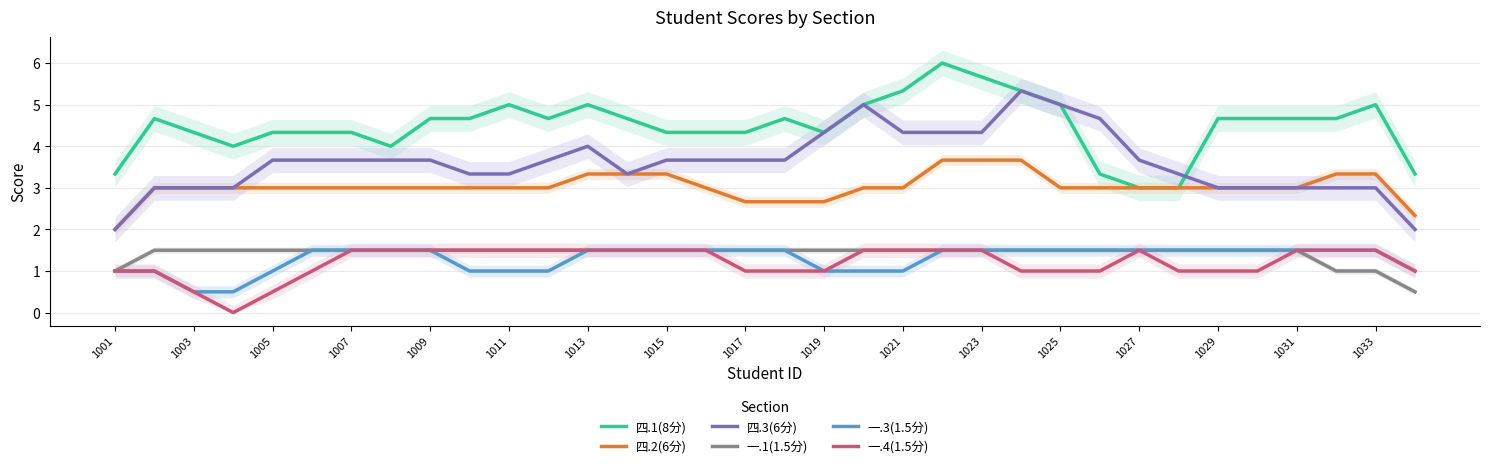

What is the difference between the maximum and minimum values in the 四.1(8分) series?

3.0